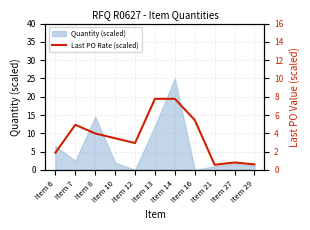

True or false: Quantity (scaled) has a value of 16.7 at Item 14.

False